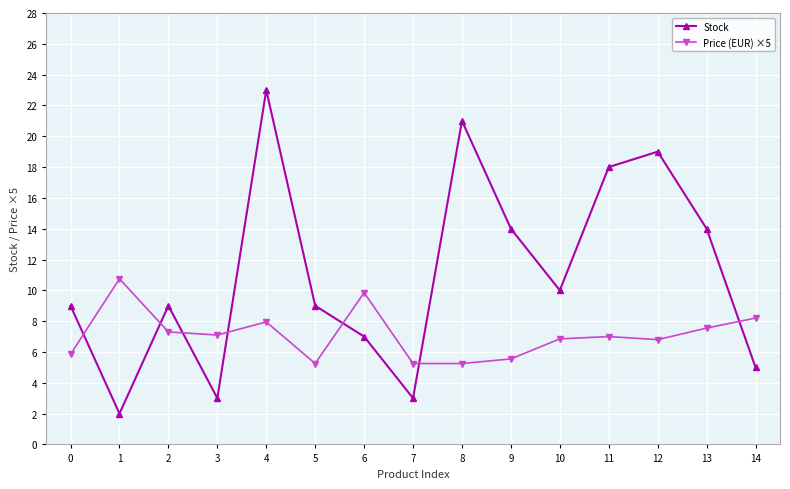

Which series has the largest total across all categories?

Stock